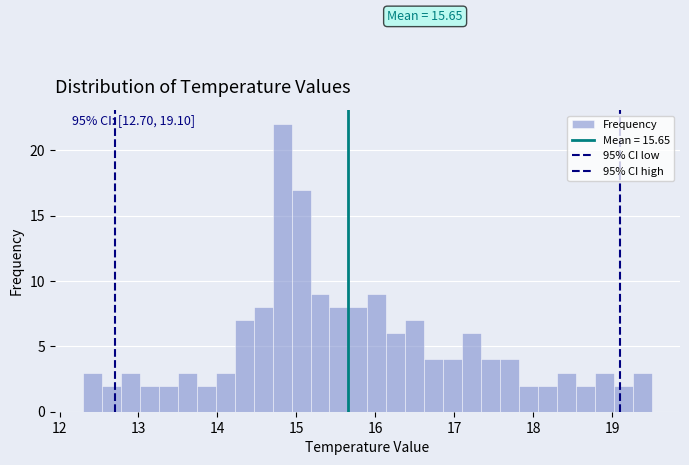

Around what value on the x-axis is the tallest bar? Give the approximate position of its centre, as read against the axis.

14.8